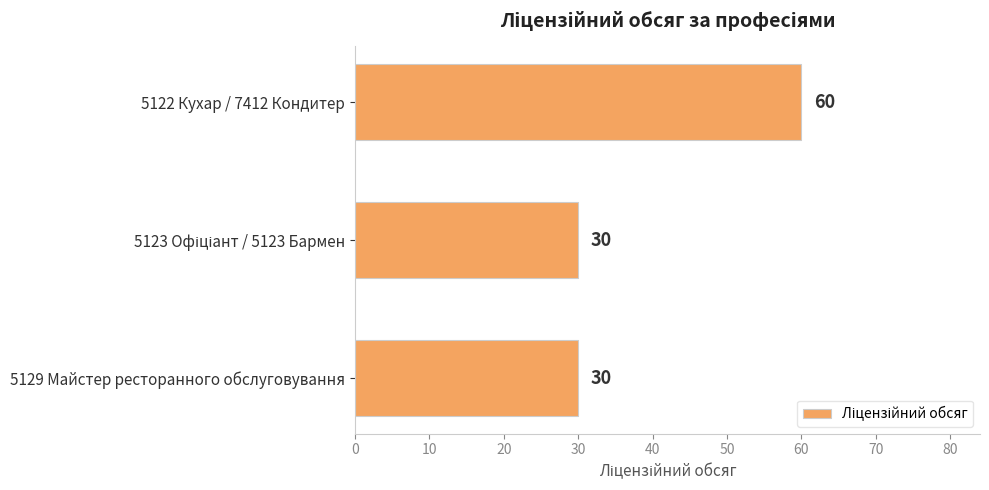

What is the change in value from 5122 Кухар / 7412 Кондитер to 5129 Майстер ресторанного обслуговування?

-30